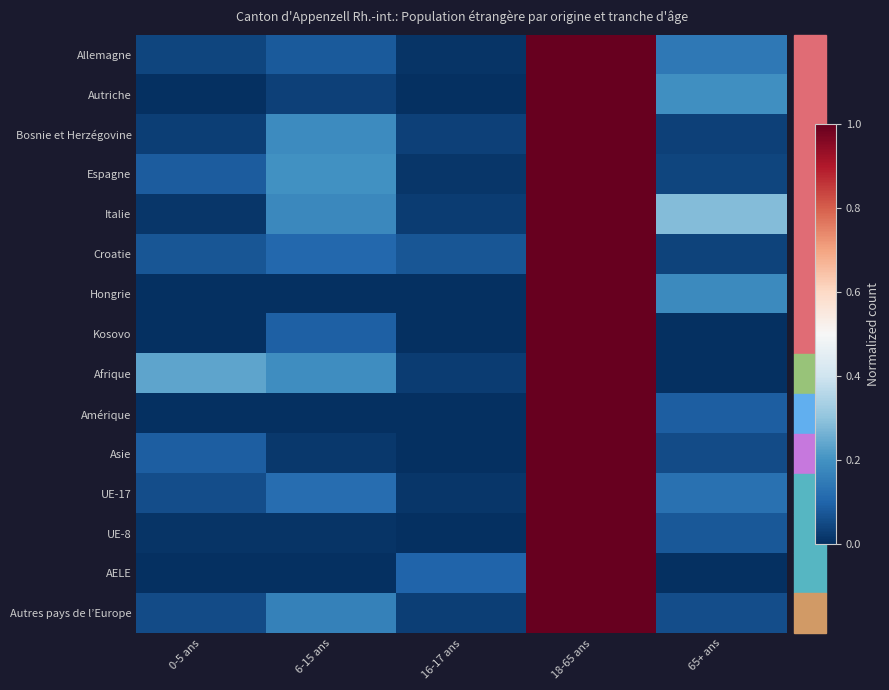

Which category has the highest value across all series?

18-65 ans